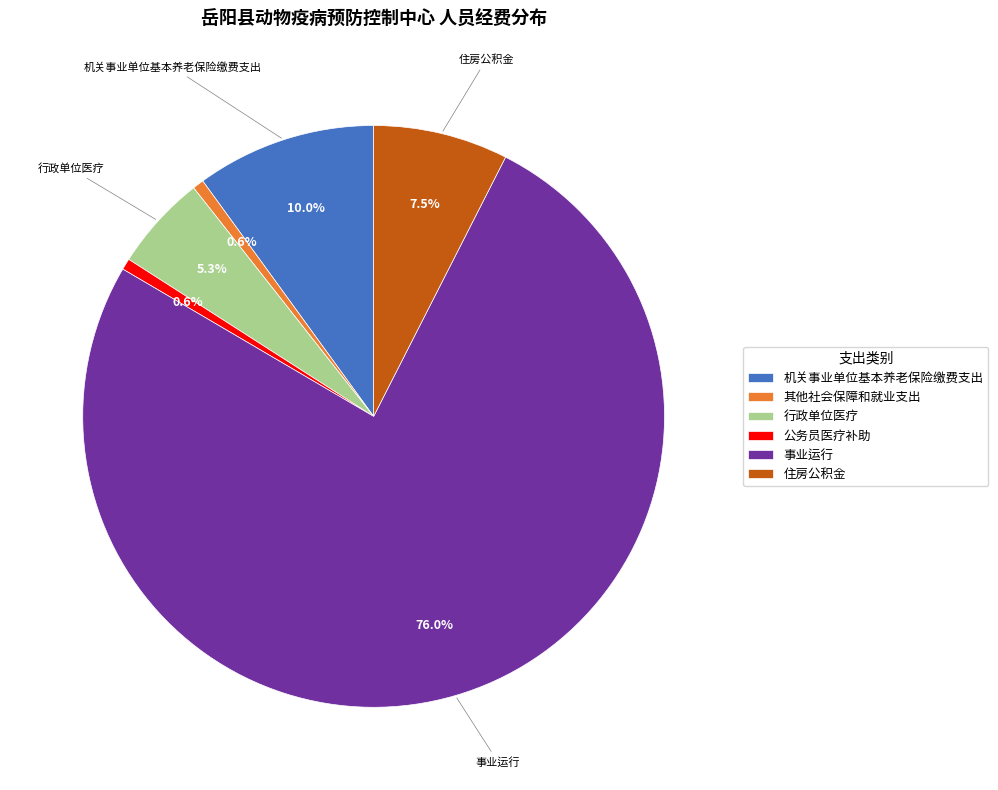

To the nearest percent, what is the difference between the 住房公积金 and 事业运行 slice percentages?

68%